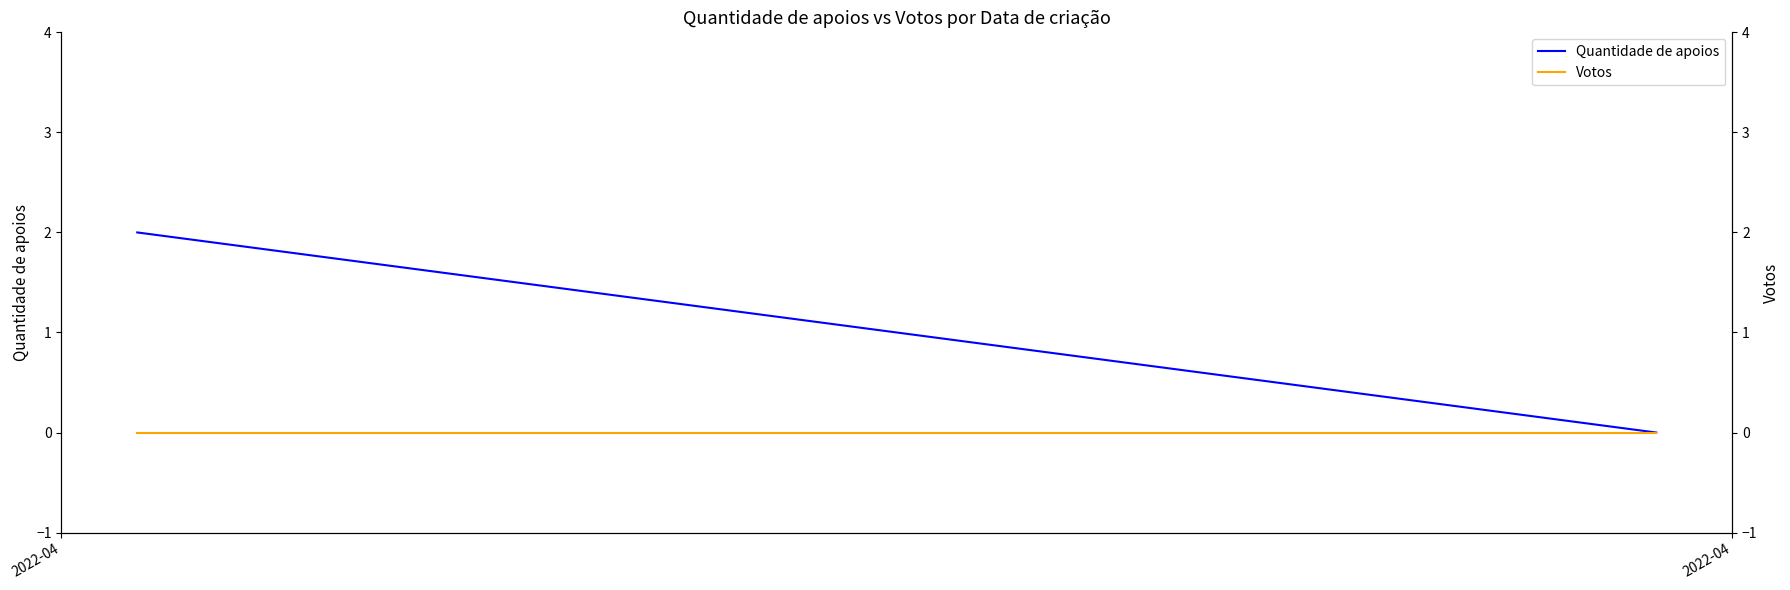

Rank the series at 2022-04 from highest to lowest value.

Quantidade de apoios, Votos